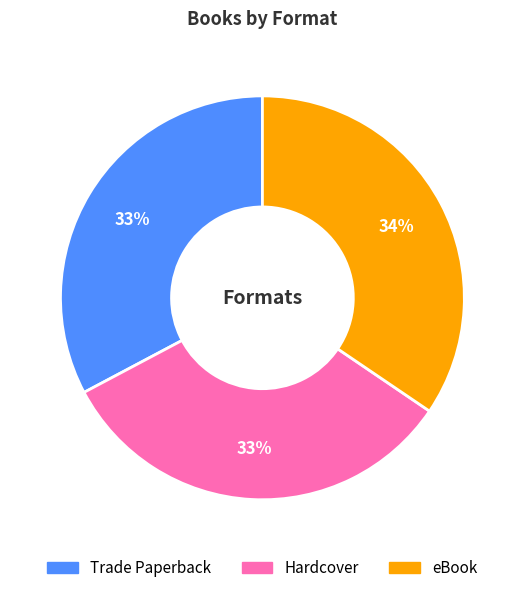

Is the sum of Hardcover and Trade Paperback greater than half?

Yes